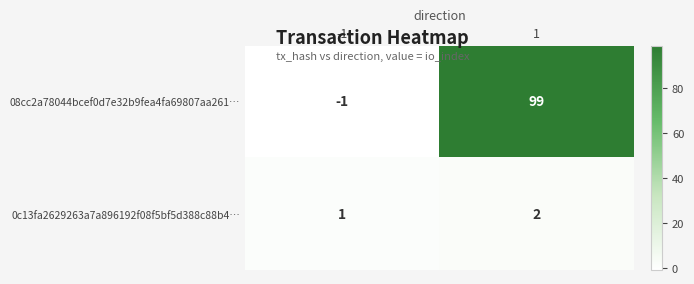

List the series in order of their peak value, highest first.

08cc2a78044bcef0d7e32b9fea4fa69807aa261…, 0c13fa2629263a7a896192f08f5bf5d388c88b4…